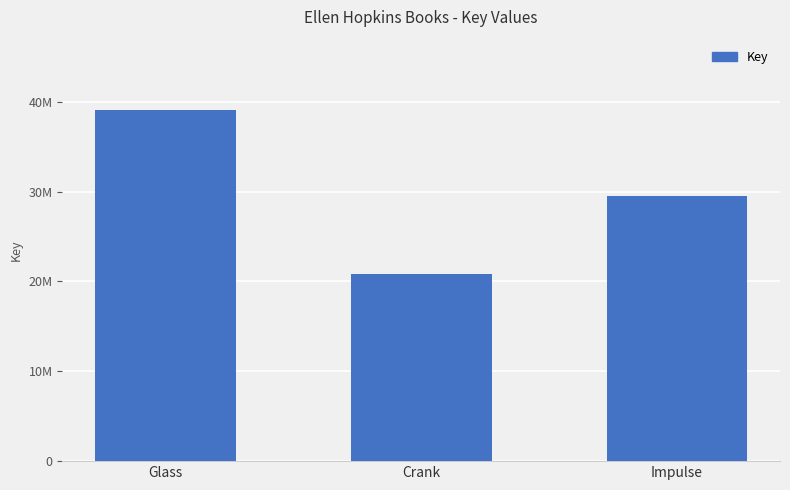

Does the chart contain stacked bars?

No